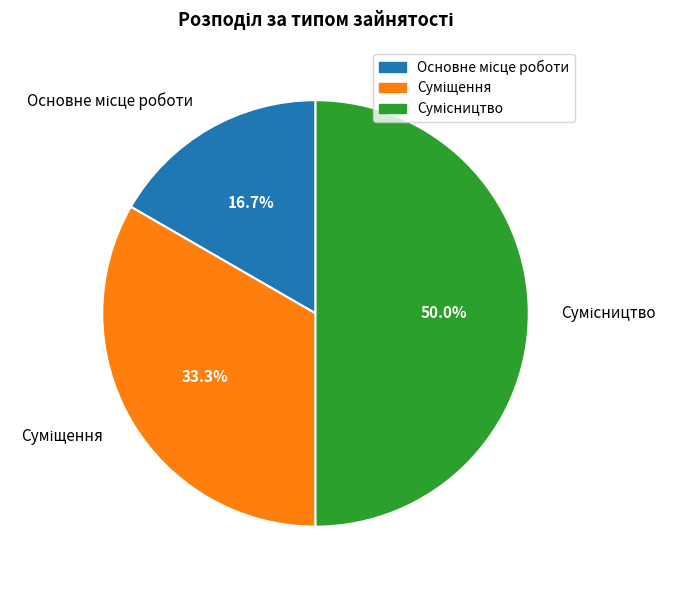

Count the number of slices in the pie.

3